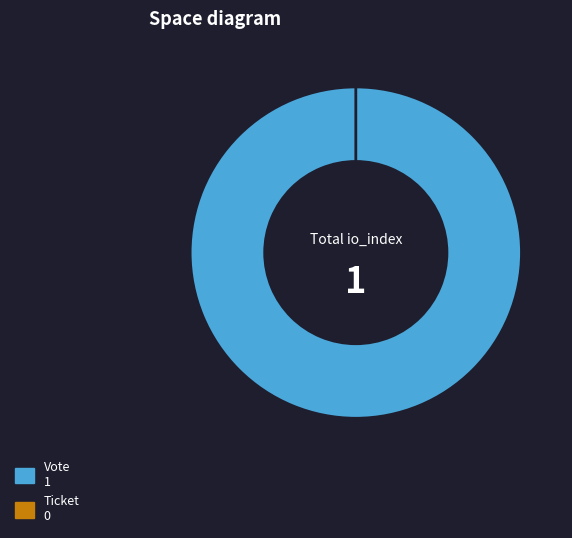

What portion of the pie excludes Ticket (io_index=0)?

100.0%